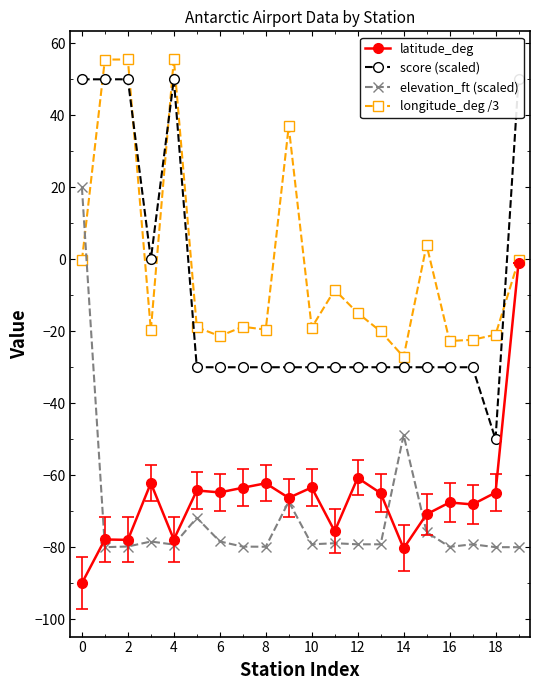

What is the total value across all series at 11?

-193.0